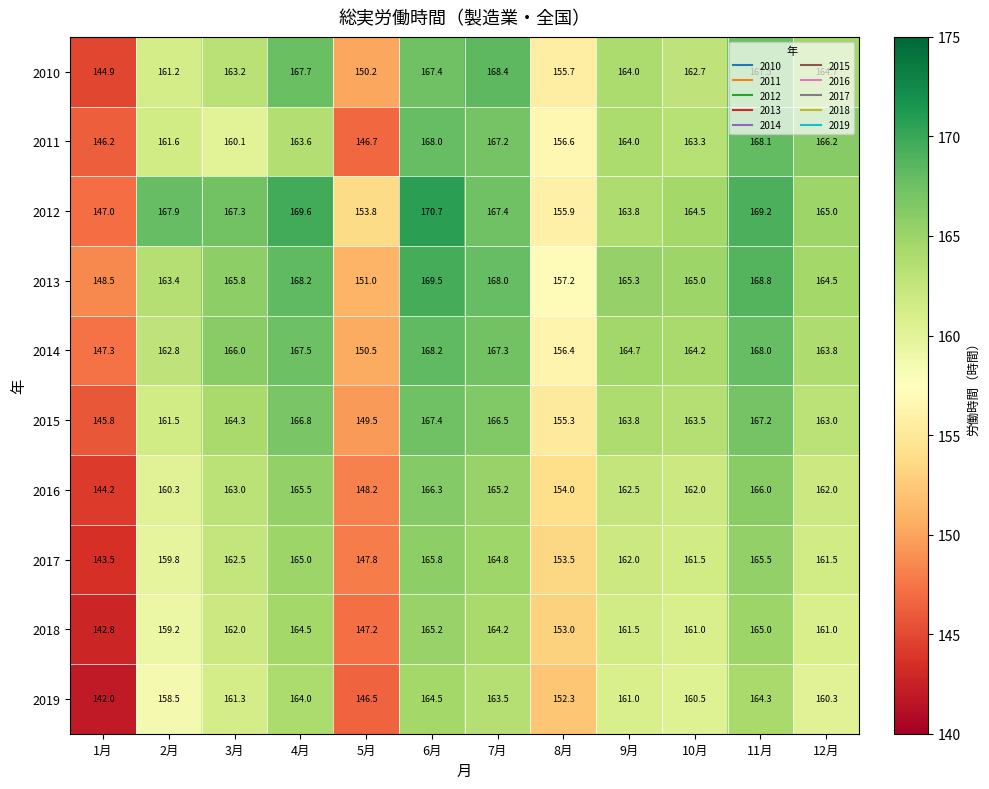

What is the difference between the 2014 values at 8月 and 12月?

7.4